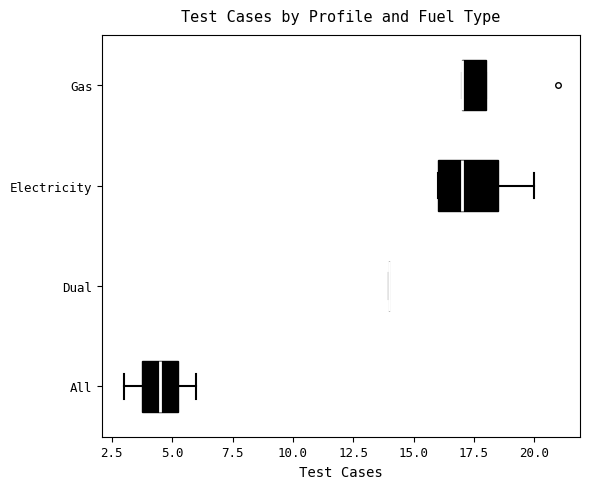

Reading bottom to top, transcribe this box plot: for each box, give where its median line is, the range the box spans, and where its two whiskers end, as read against the x-axis. The values are not printed on the chart, so give them approximately, as read against the axis.

All: median 4.5, box 4.0 to 5.5, whiskers 3.0 to 6.0
Dual: box collapsed to a line at 14.0, whiskers 14.0 to 14.0
Electricity: median 17.0, box 16.0 to 18.5, whiskers 16.0 to 20.0
Gas: median 17.0 (drawn on the box's left edge), box 17.0 to 18.0, whiskers 17.0 to 18.0